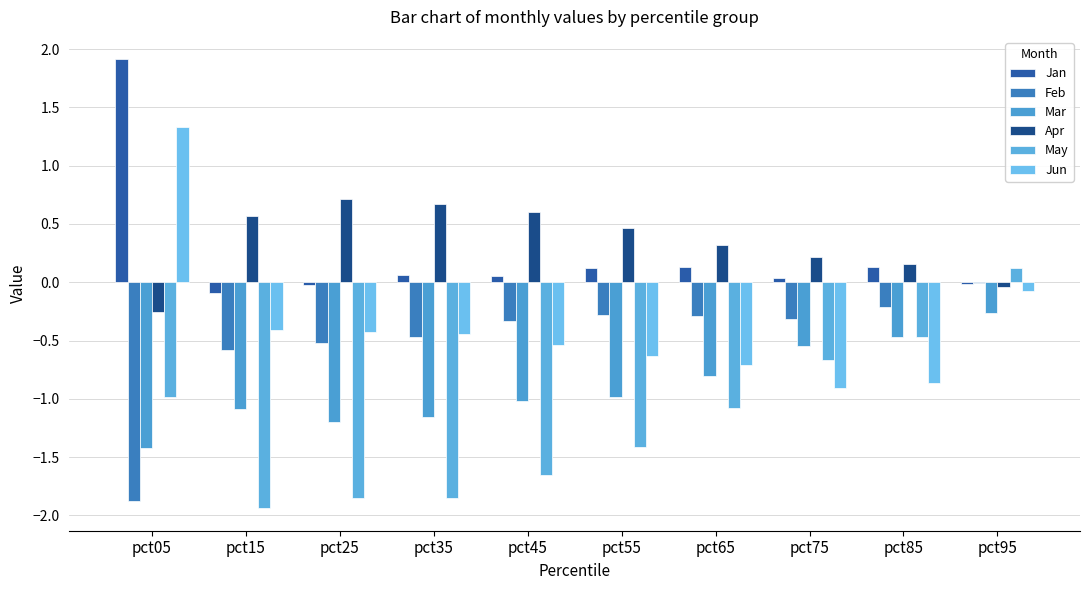

Which series has the largest range (max minus min)?

Jun